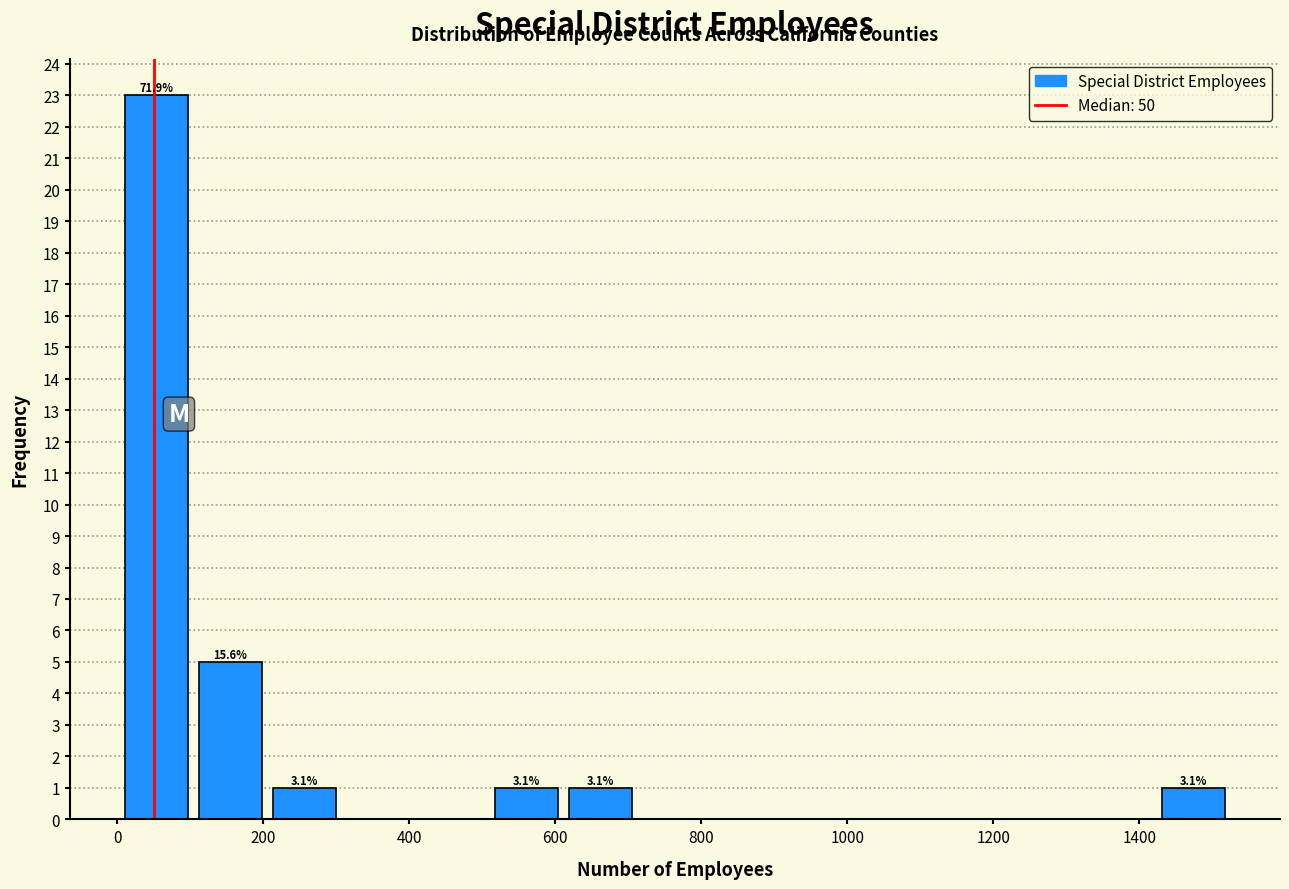

Over which range of the x-axis is the bar tallest?

0 to 100